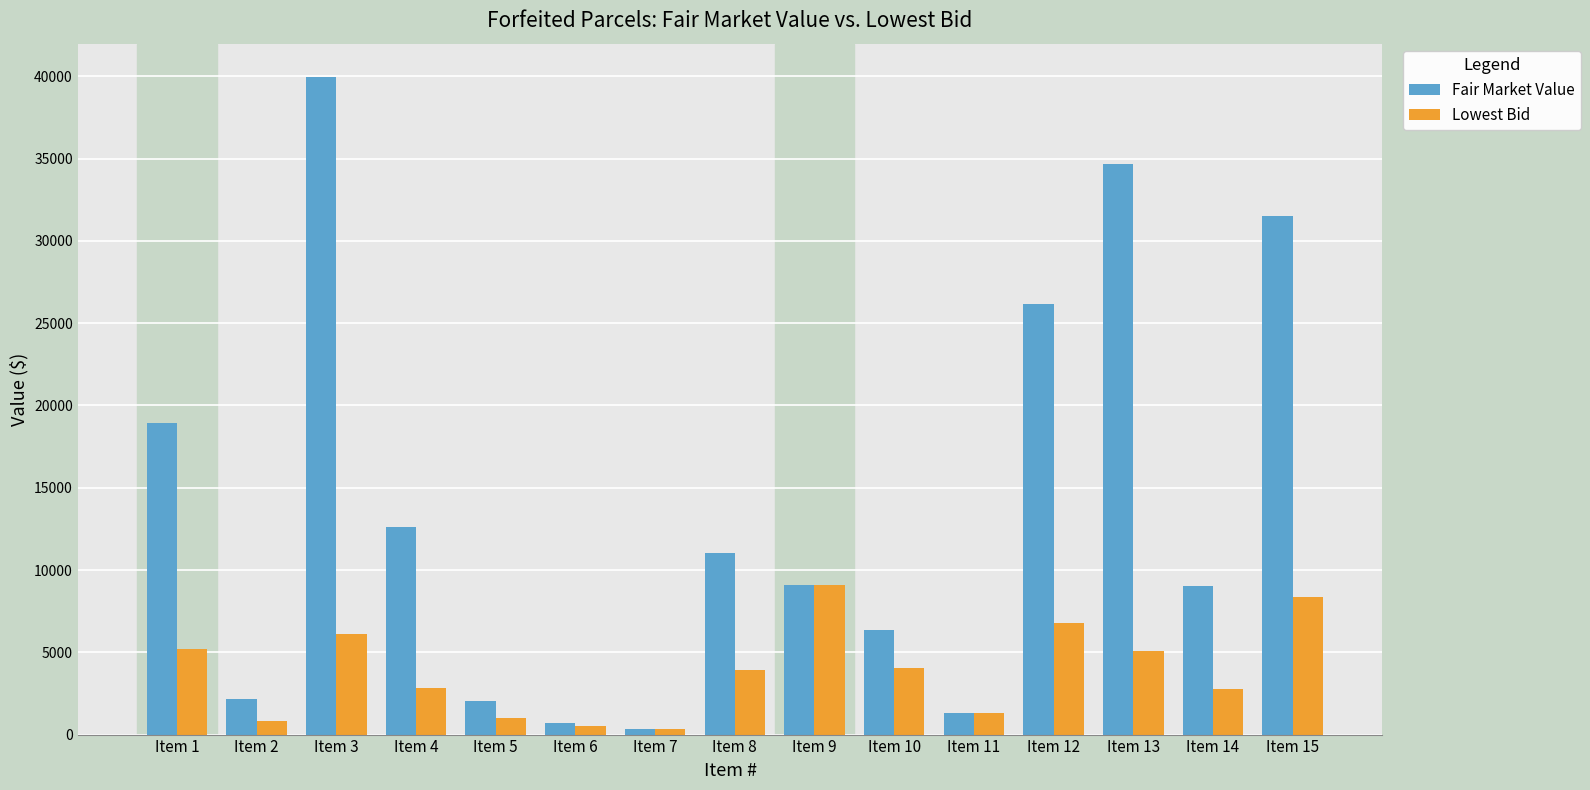

Between Item 1 and Item 6, which series saw the biggest shift?

Fair Market Value